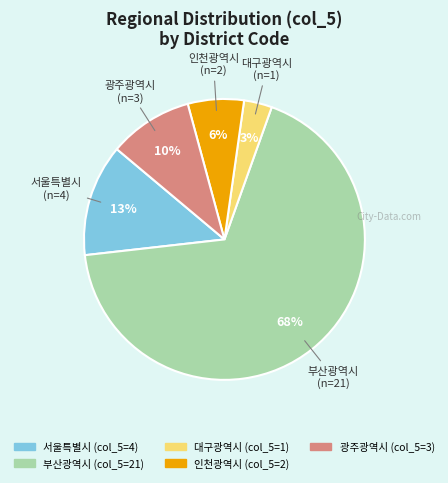

To the nearest percent, what is the average slice percentage?

20%